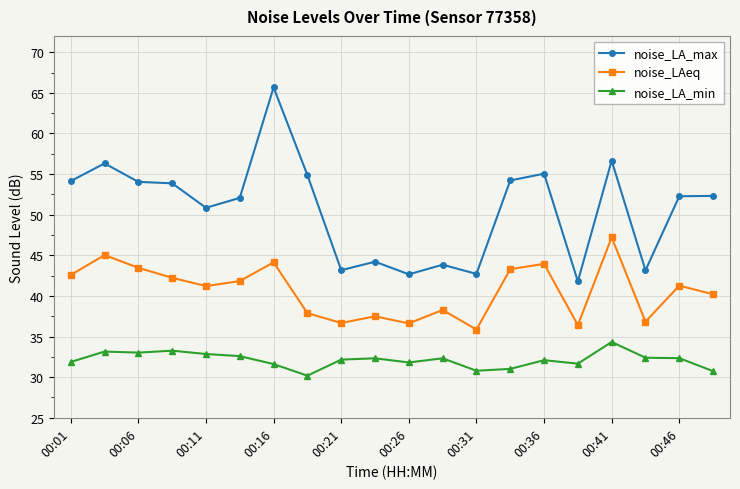

True or false: noise_LA_min and noise_LA_max cross at least once.

False